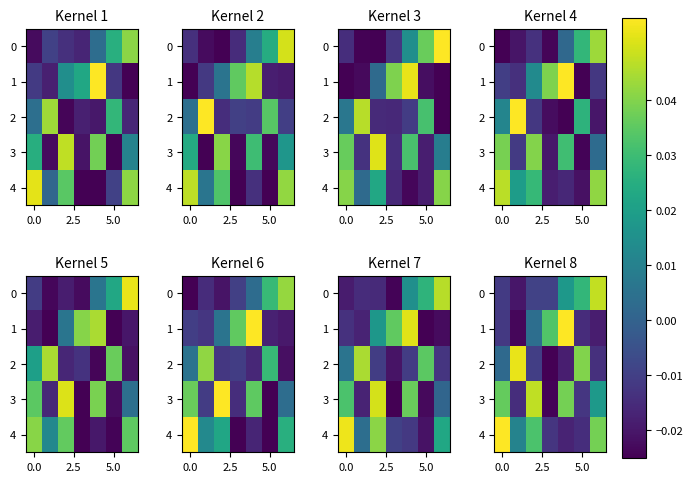

The 3 series shows -0.0 at 5.0. True or false?

True